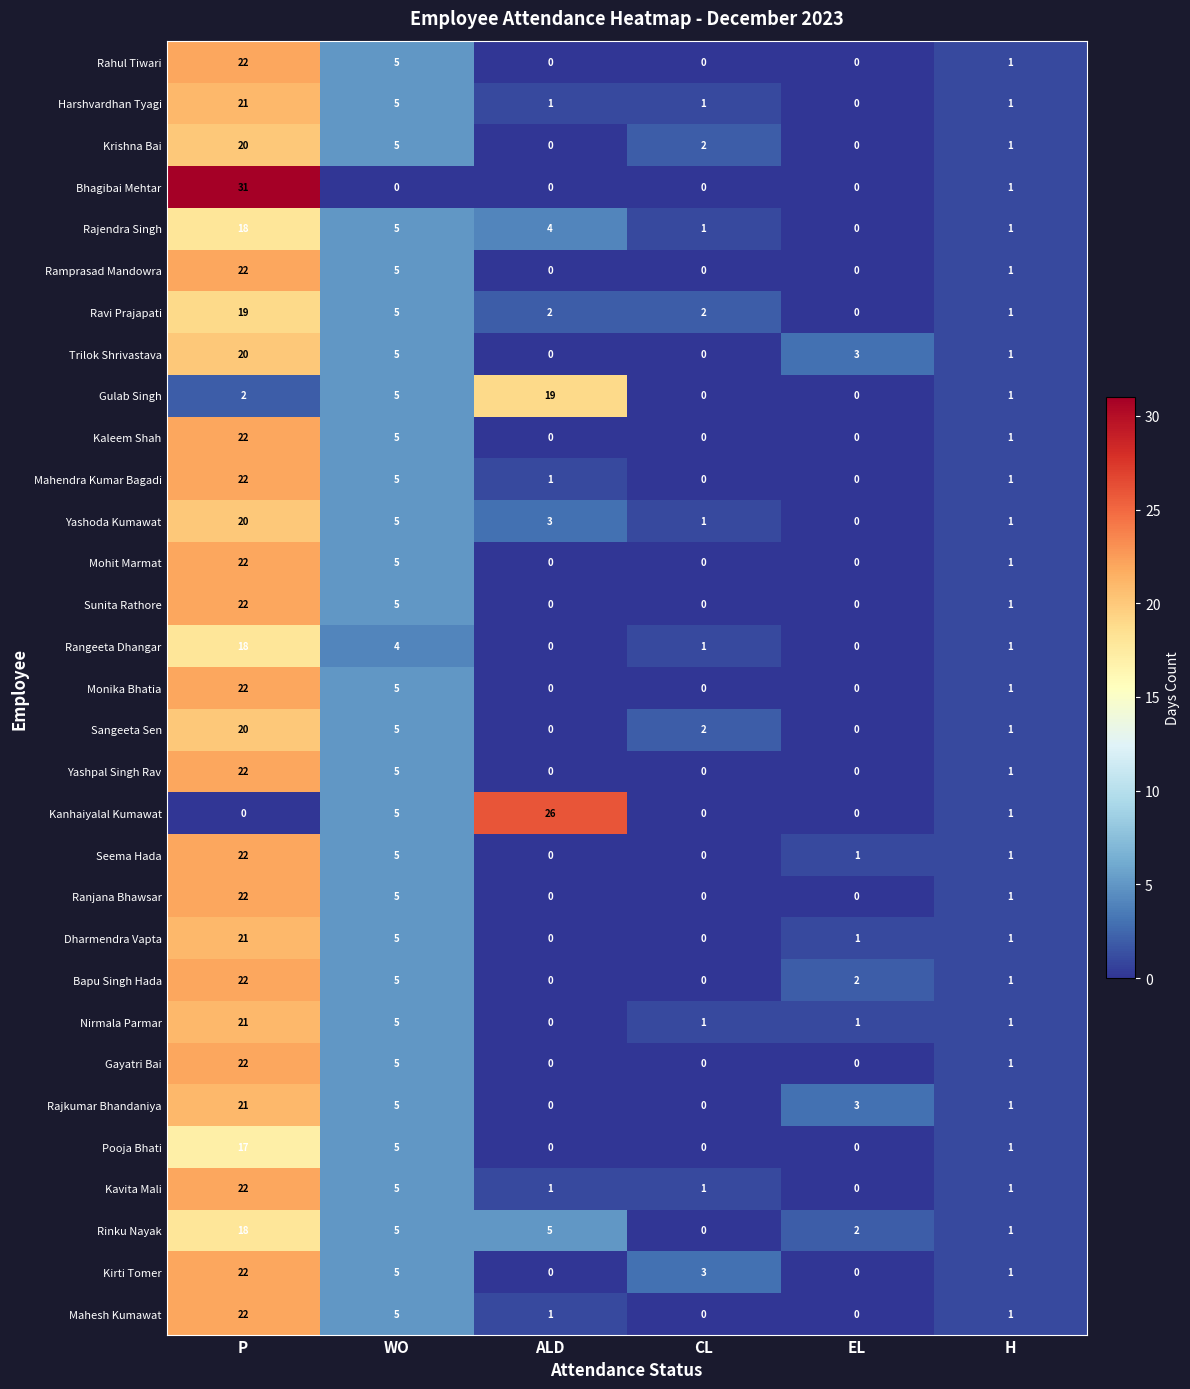

What is the total value across all series at EL?

13